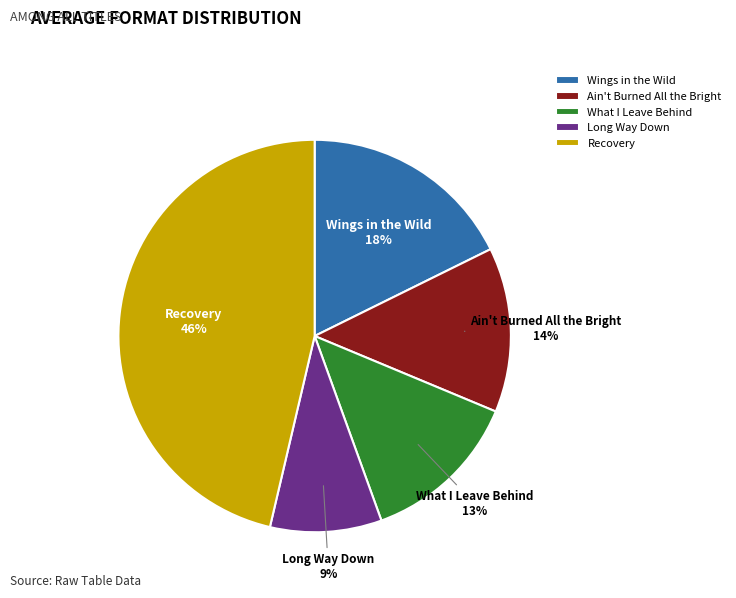

Which has a higher value, What I Leave Behind or Wings in the Wild?

Wings in the Wild